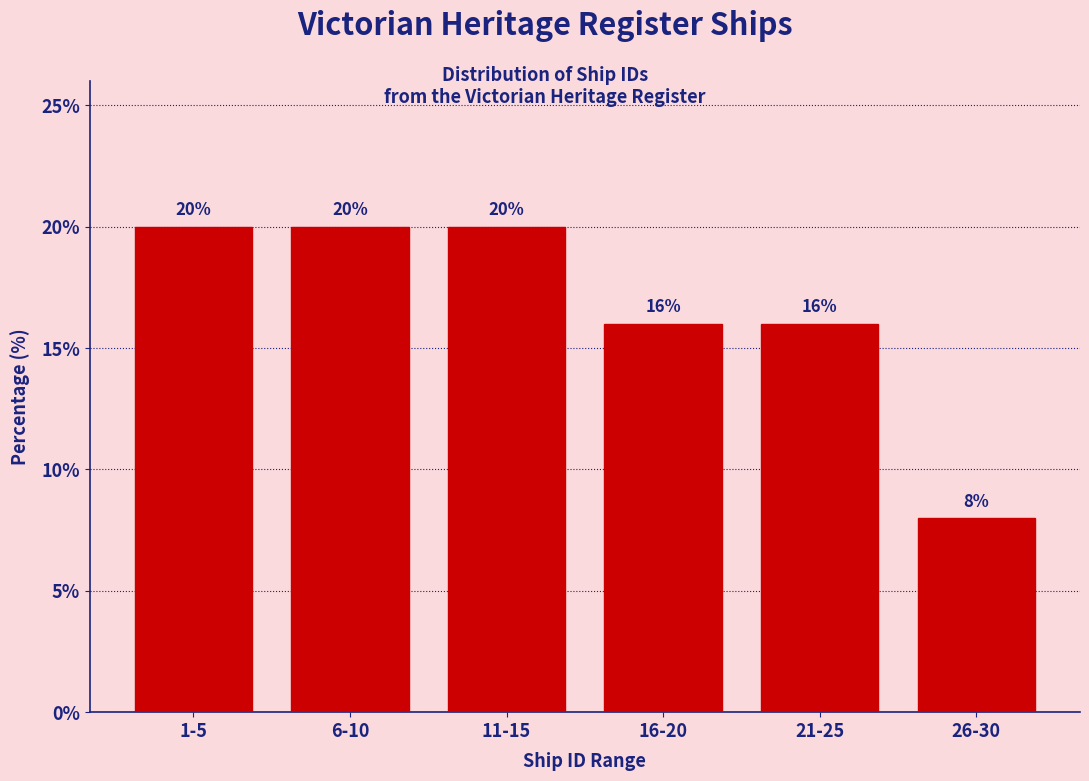

Reading left to right, list all the values displayed in this chart.

1-5=20	6-10=20	11-15=20	16-20=16	21-25=16	26-30=8